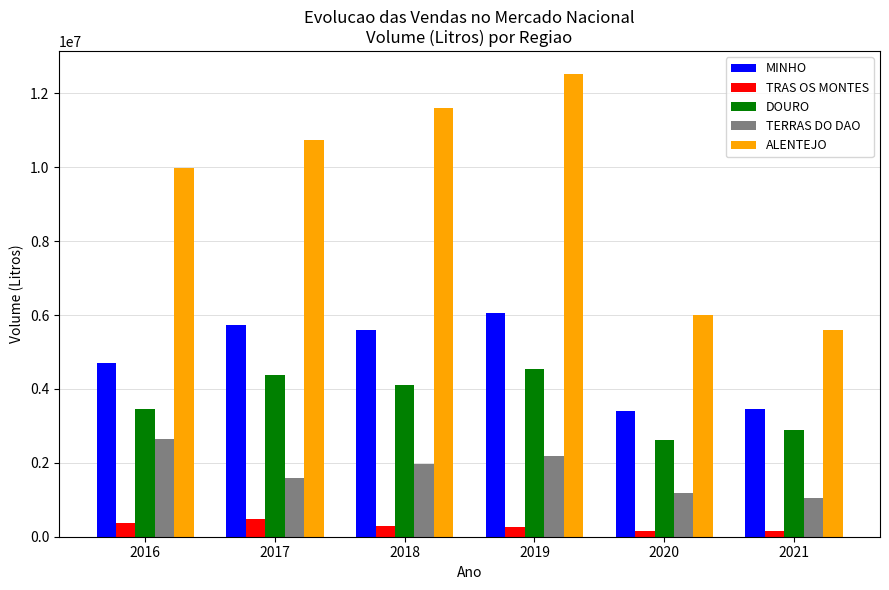

What is the smallest value displayed?

154593